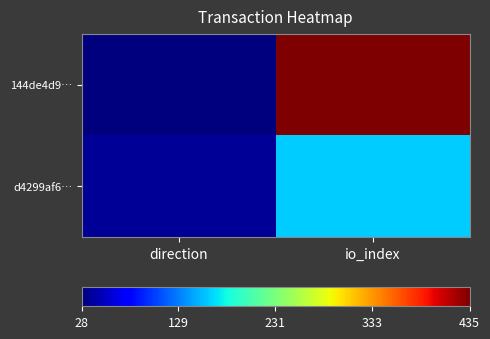

Reading left to right, list all the values displayed in this chart.

144de4d9…: direction=28.0	io_index=435.0
d4299af6…: direction=36.6	io_index=160.8